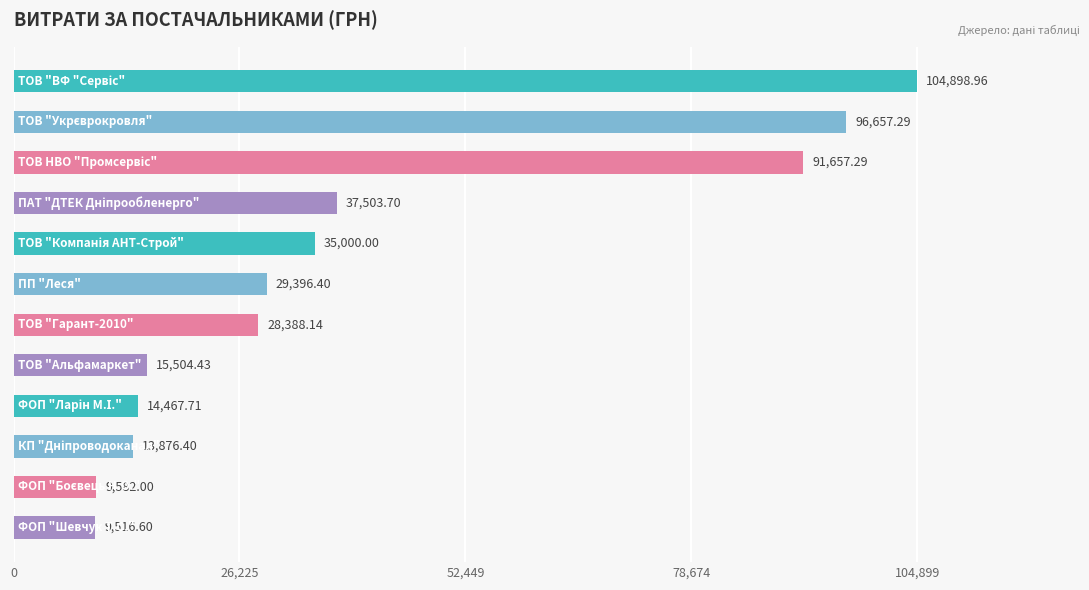

Count the number of data series in this chart.

1